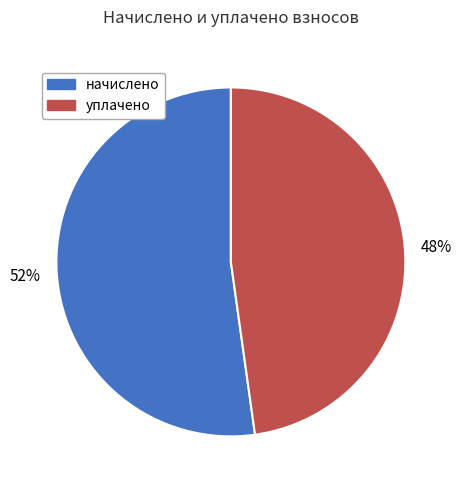

Which has a higher value, начислено or уплачено?

начислено